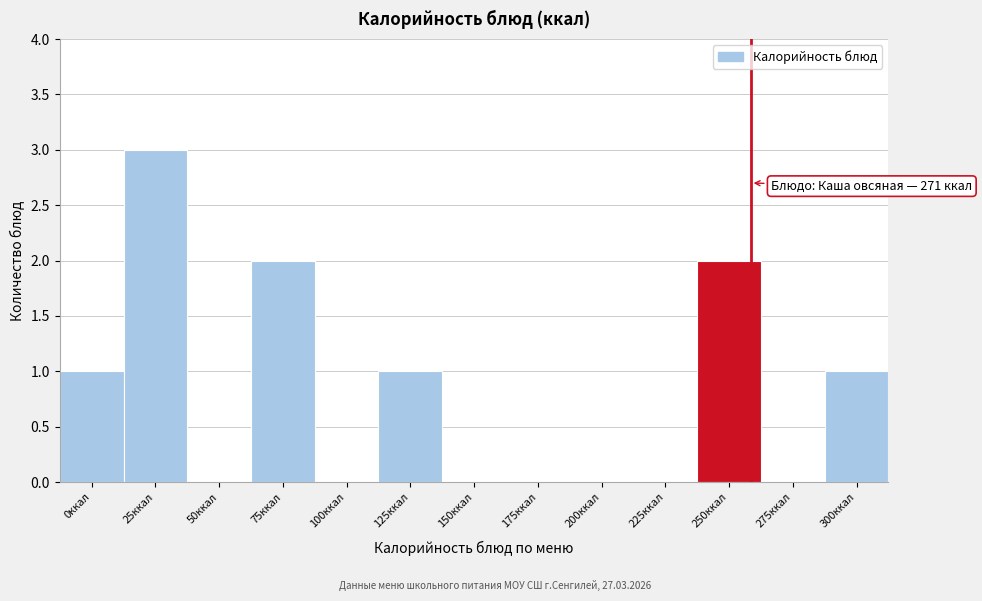

Reading left to right, what are all the values shown in this chart?

0ккал=1	25ккал=3	50ккал=0	75ккал=2	100ккал=0	125ккал=1	150ккал=0	175ккал=0	200ккал=0	225ккал=0	250ккал=2	275ккал=0	300ккал=1